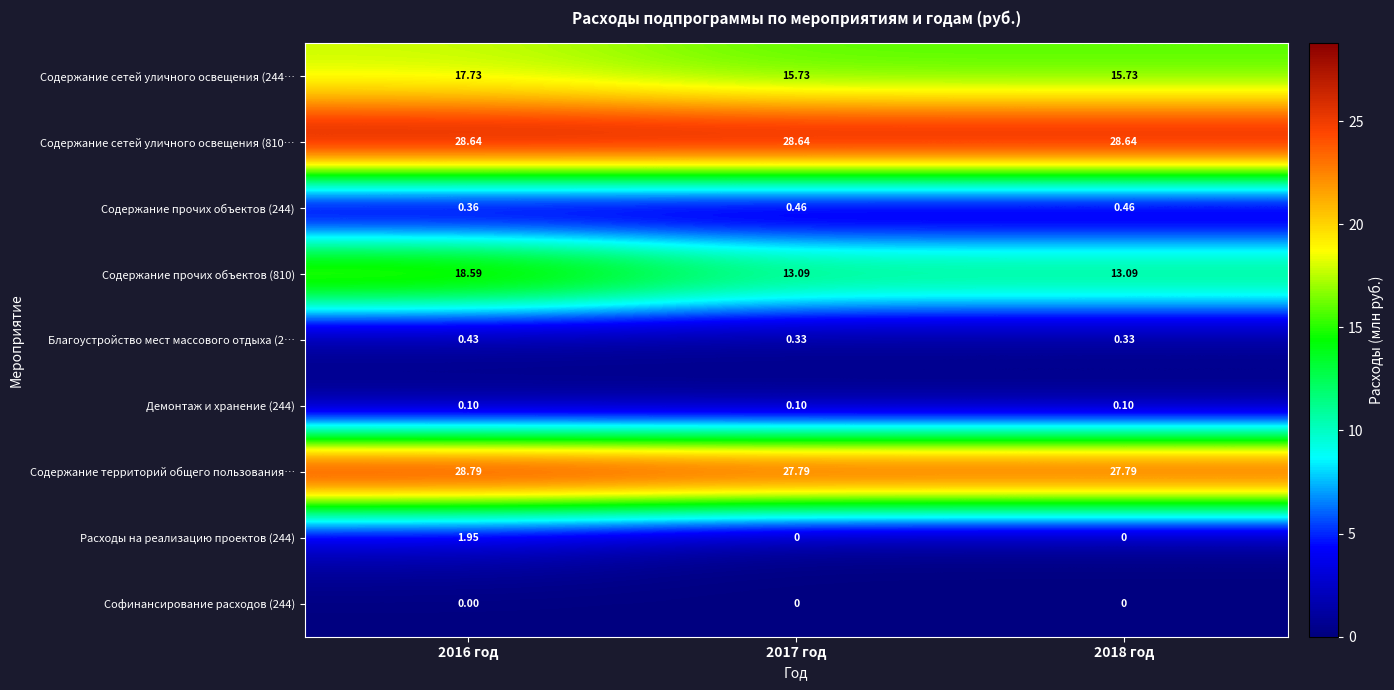

Is the value of Расходы на реализацию проектов (244) at 2017 год greater than the value of Содержание сетей уличного освещения (244… at 2016 год?

No